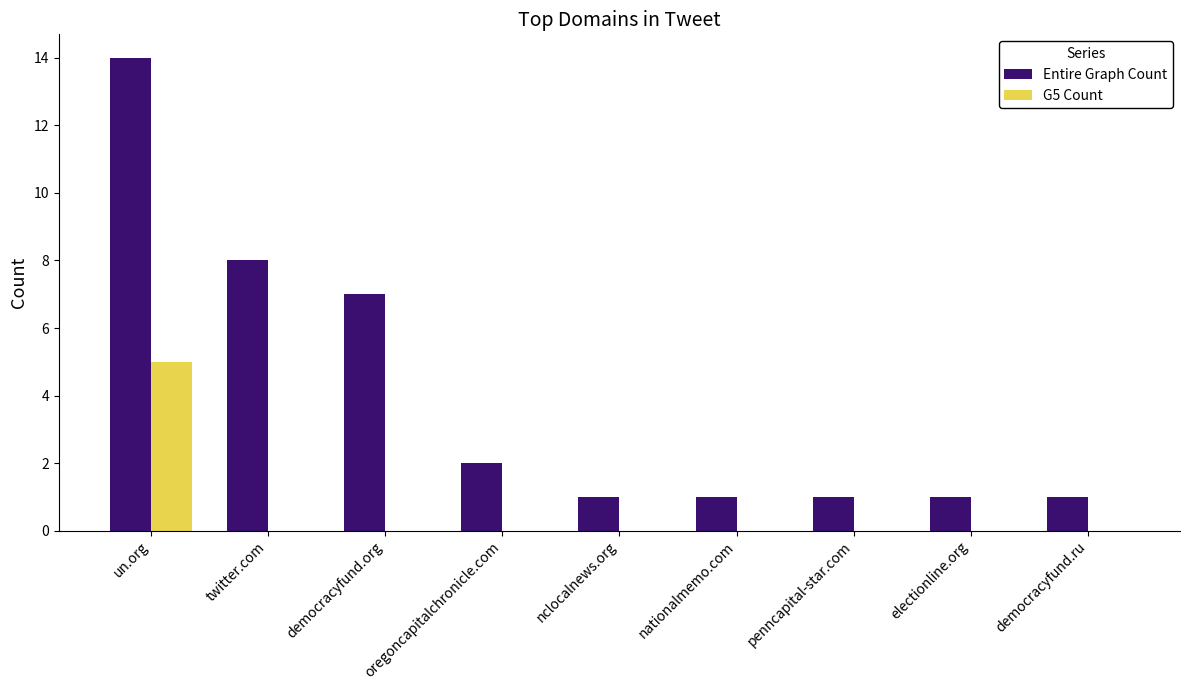

Is it true that G5 Count equals 0 at twitter.com?

True